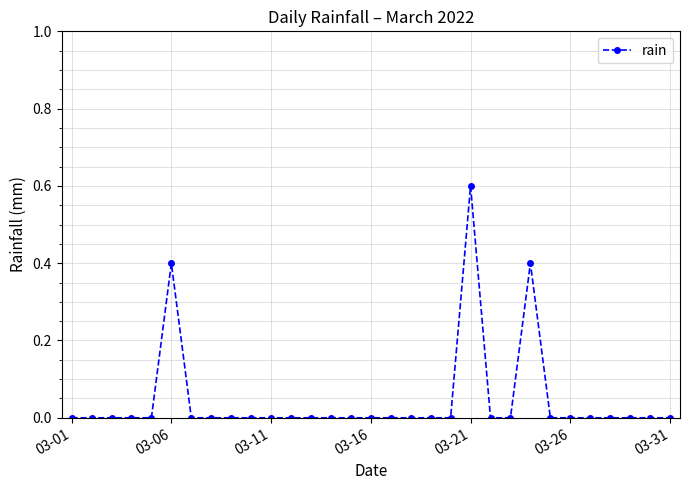

What is the difference between the maximum and minimum values?

0.6